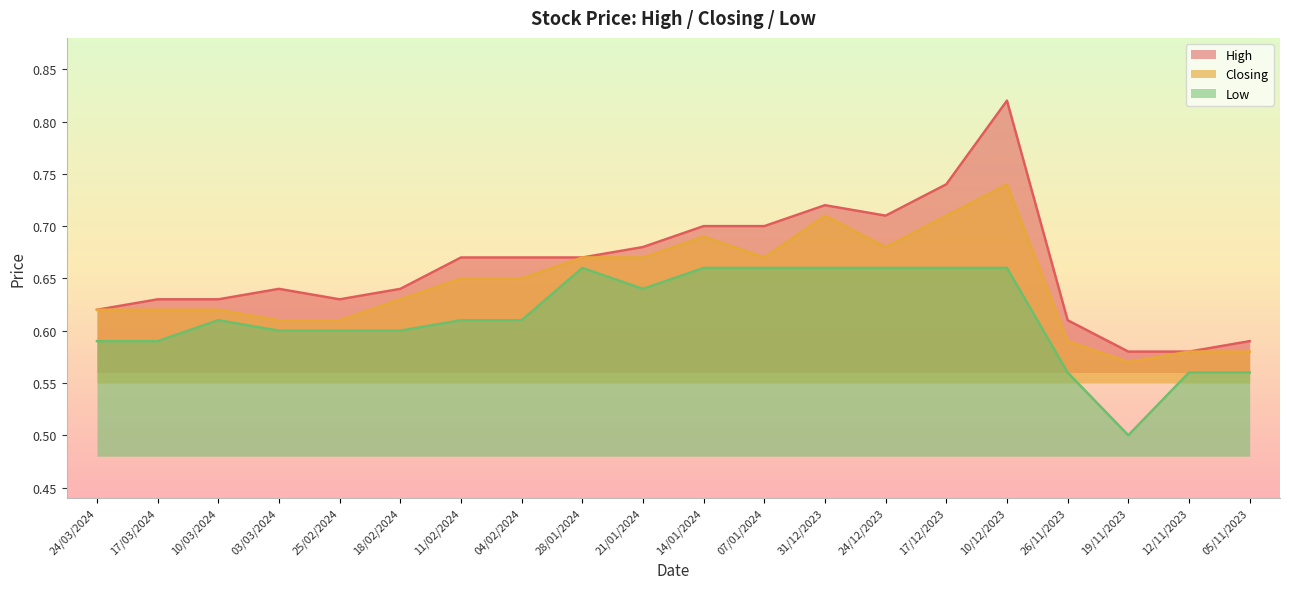

True or false: Low and High intersect in this chart.

False